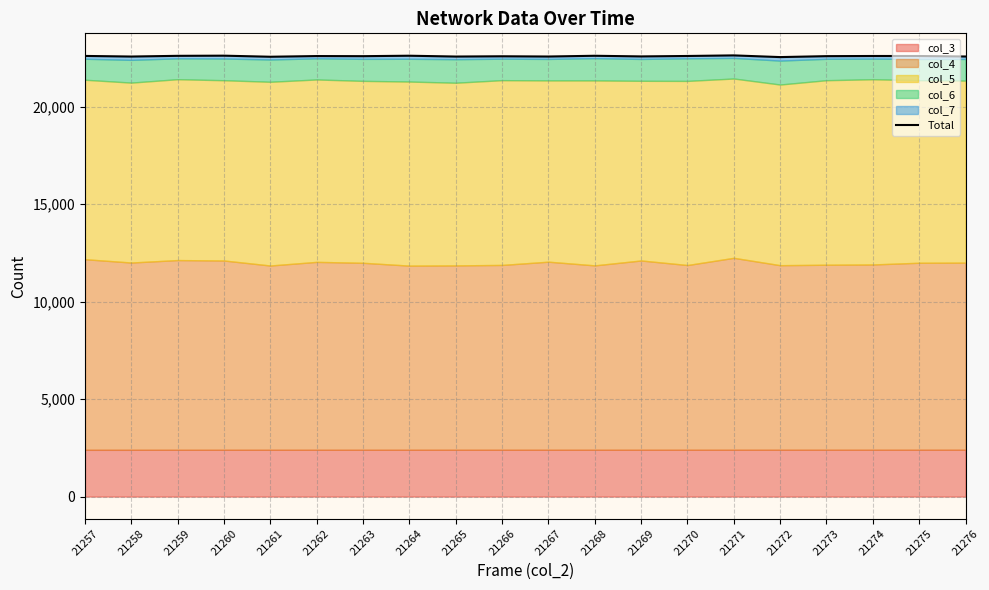

True or false: there are more than 0 points higher than both neighbors.

True